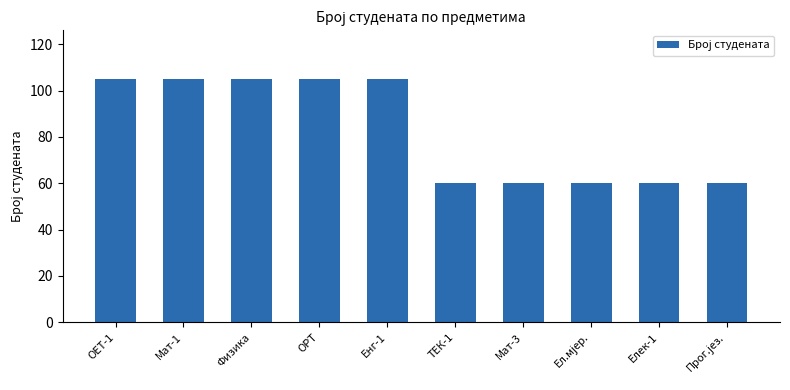

The value at Мат-1 is 159. True or false?

False